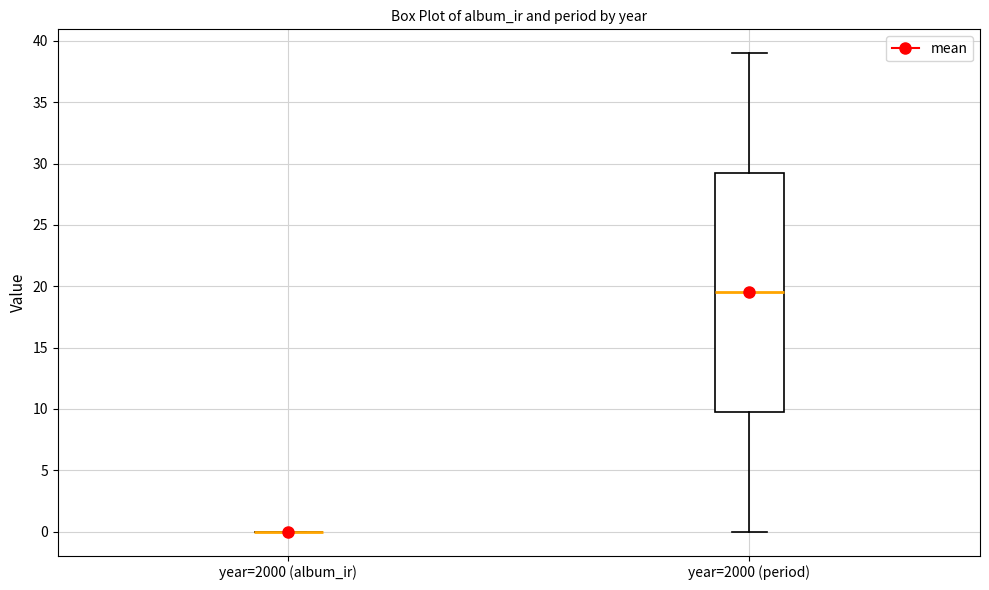

Comparing the boxes themselves (not the whiskers), which one is the tallest?

year=2000 (period)